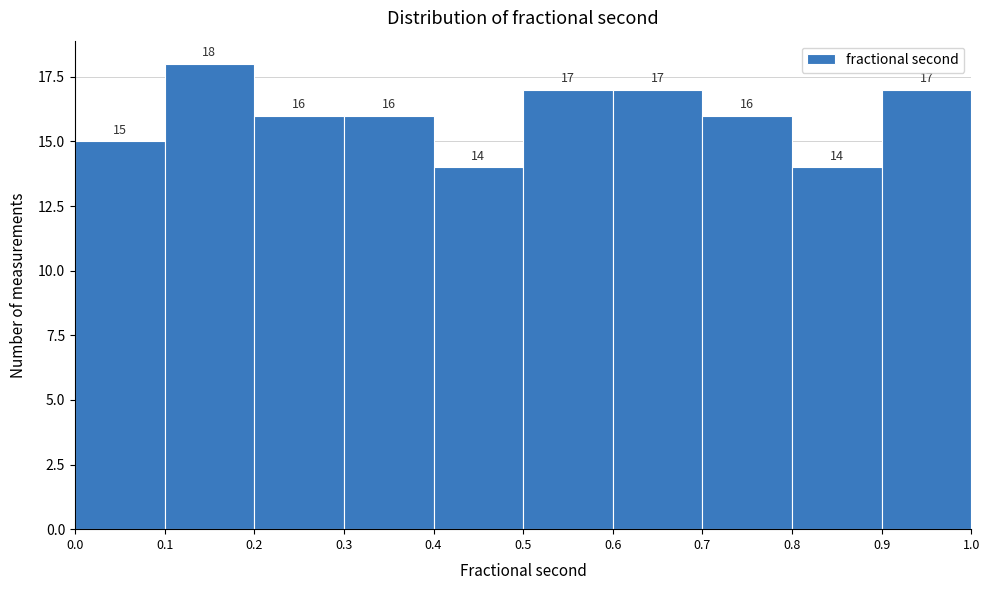

Reading left to right, list every bar in this chart as the range it spans on the x-axis followed by its height.

0.0 to 0.1: 15
0.1 to 0.2: 18
0.2 to 0.3: 16
0.3 to 0.4: 16
0.4 to 0.5: 14
0.5 to 0.6: 17
0.6 to 0.7: 17
0.7 to 0.8: 16
0.8 to 0.9: 14
0.9 to 1.0: 17